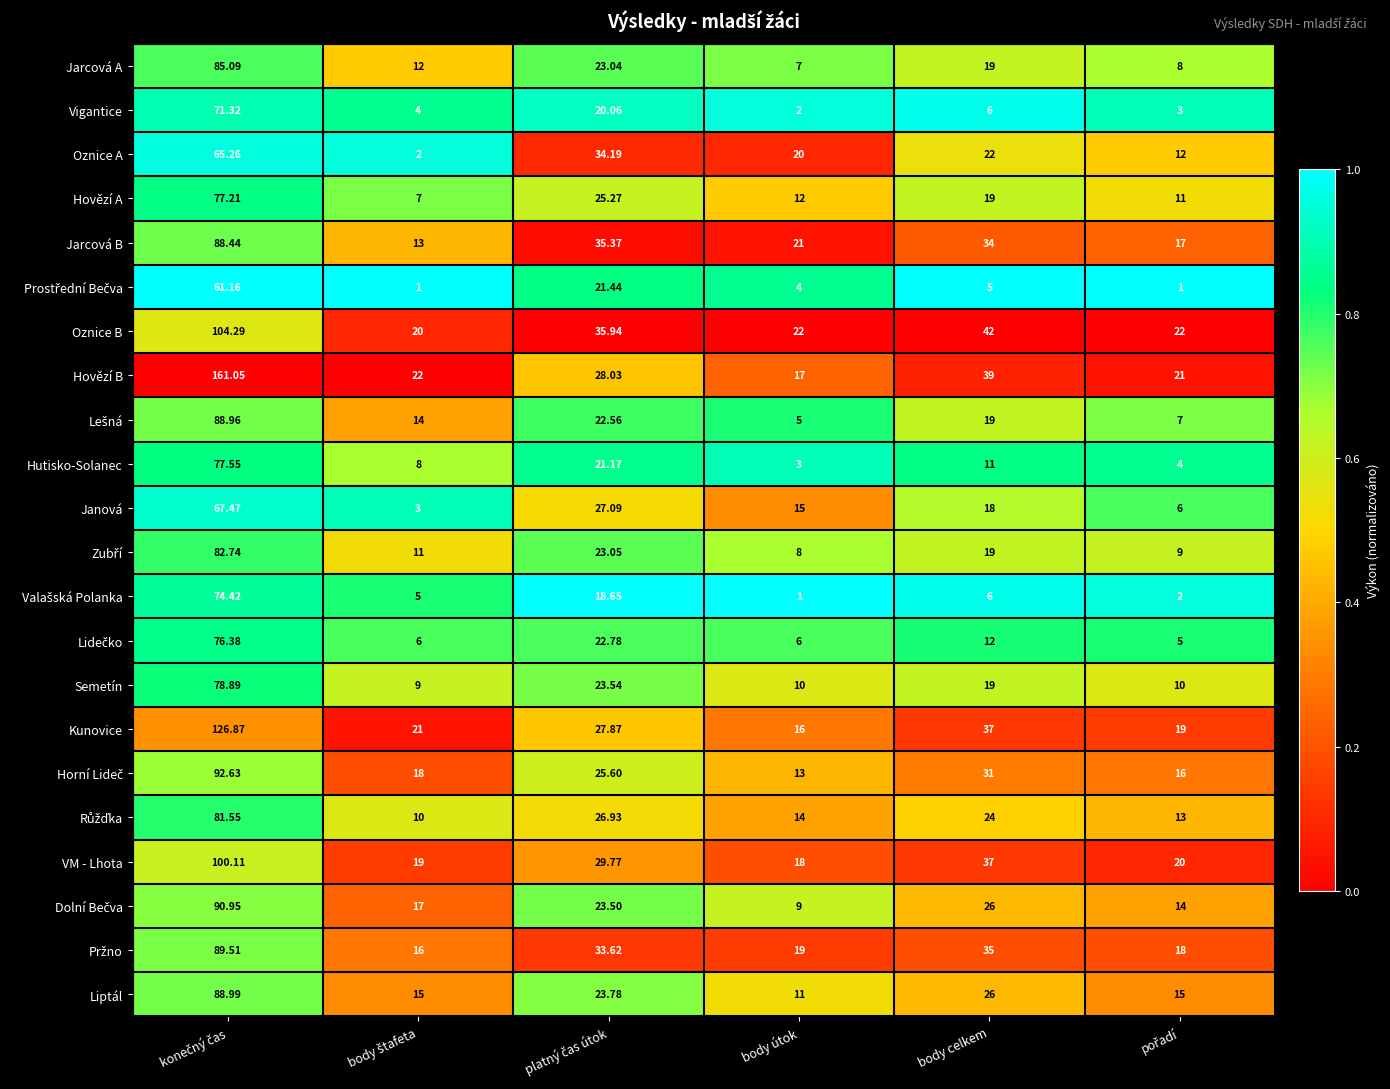

Which series has the largest total across all categories?

Hovězí B